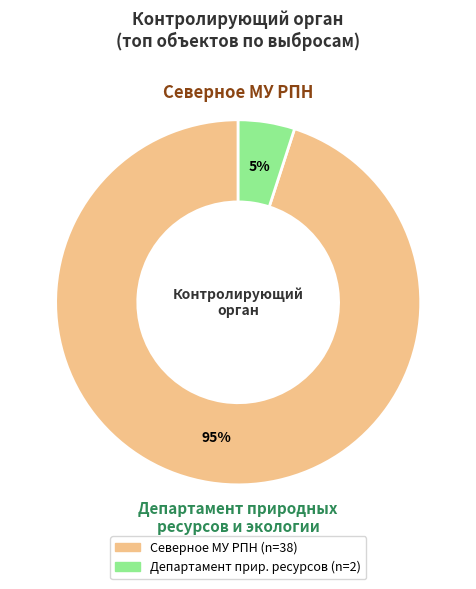

Is there a majority slice in this chart?

Yes